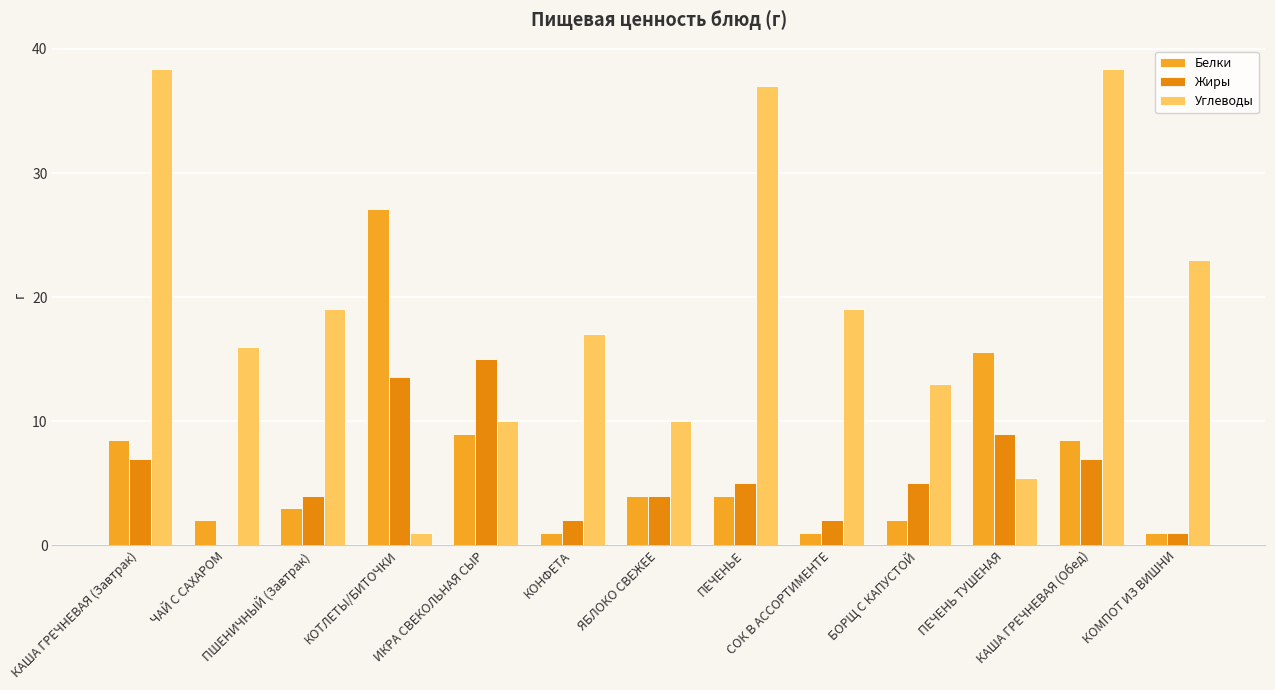

Reading right to left, extract all data points from this chart.

Белки: КОМПОТ ИЗ ВИШНИ=1.0	КАША ГРЕЧНЕВАЯ (Обед)=8.5	ПЕЧЕНЬ ТУШЕНАЯ=15.6	БОРЩ С КАПУСТОЙ=2.0	СОК В АССОРТИМЕНТЕ=1.0	ПЕЧЕНЬЕ=4.0	ЯБЛОКО СВЕЖЕЕ=4.0	КОНФЕТА=1.0	ИКРА СВЕКОЛЬНАЯ СЫР=9.0	КОТЛЕТЫ/БИТОЧКИ=27.1	ПШЕНИЧНЫЙ (Завтрак)=3.0	ЧАЙ С САХАРОМ=2.0	КАША ГРЕЧНЕВАЯ (Завтрак)=8.5
Жиры: КОМПОТ ИЗ ВИШНИ=1.0	КАША ГРЕЧНЕВАЯ (Обед)=7.0	ПЕЧЕНЬ ТУШЕНАЯ=9.0	БОРЩ С КАПУСТОЙ=5.0	СОК В АССОРТИМЕНТЕ=2.0	ПЕЧЕНЬЕ=5.0	ЯБЛОКО СВЕЖЕЕ=4.0	КОНФЕТА=2.0	ИКРА СВЕКОЛЬНАЯ СЫР=15.0	КОТЛЕТЫ/БИТОЧКИ=13.5	ПШЕНИЧНЫЙ (Завтрак)=4.0	ЧАЙ С САХАРОМ=0.0	КАША ГРЕЧНЕВАЯ (Завтрак)=7.0
Углеводы: КОМПОТ ИЗ ВИШНИ=23.0	КАША ГРЕЧНЕВАЯ (Обед)=38.4	ПЕЧЕНЬ ТУШЕНАЯ=5.4	БОРЩ С КАПУСТОЙ=13.0	СОК В АССОРТИМЕНТЕ=19.0	ПЕЧЕНЬЕ=37.0	ЯБЛОКО СВЕЖЕЕ=10.0	КОНФЕТА=17.0	ИКРА СВЕКОЛЬНАЯ СЫР=10.0	КОТЛЕТЫ/БИТОЧКИ=1.0	ПШЕНИЧНЫЙ (Завтрак)=19.0	ЧАЙ С САХАРОМ=16.0	КАША ГРЕЧНЕВАЯ (Завтрак)=38.4